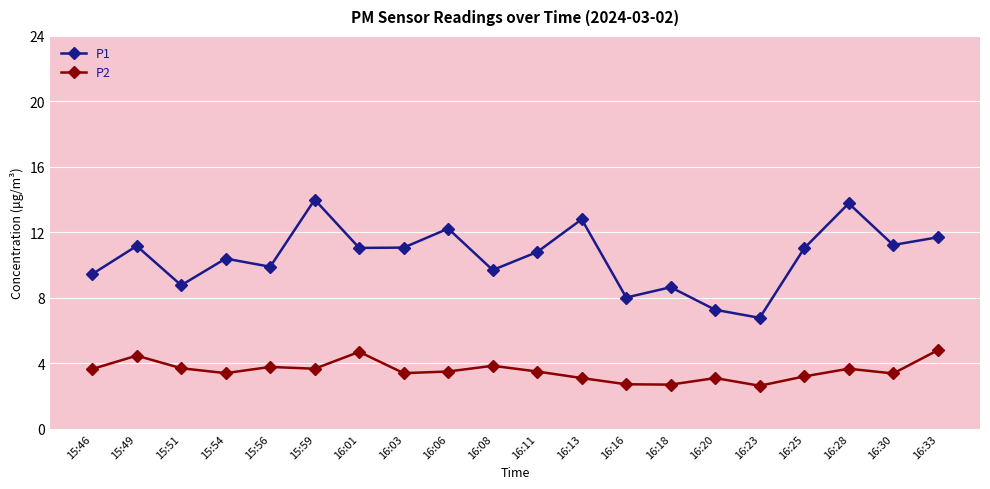

At 16:06, list the series in order from largest to smallest.

P1, P2